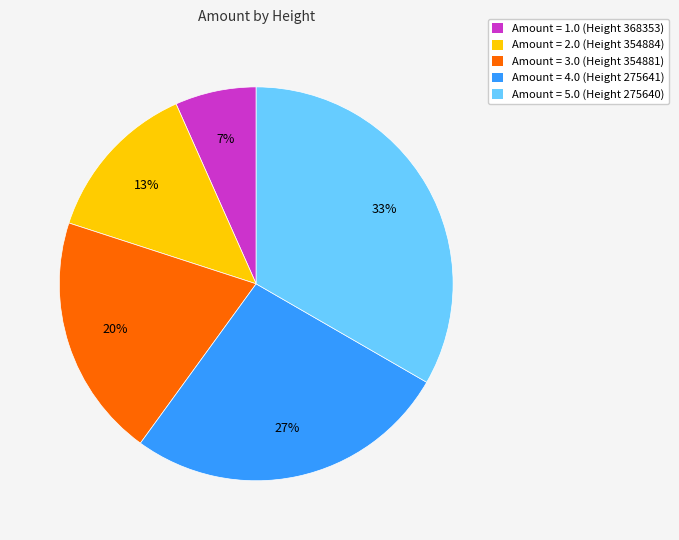

To the nearest percent, what is the average slice percentage?

20%